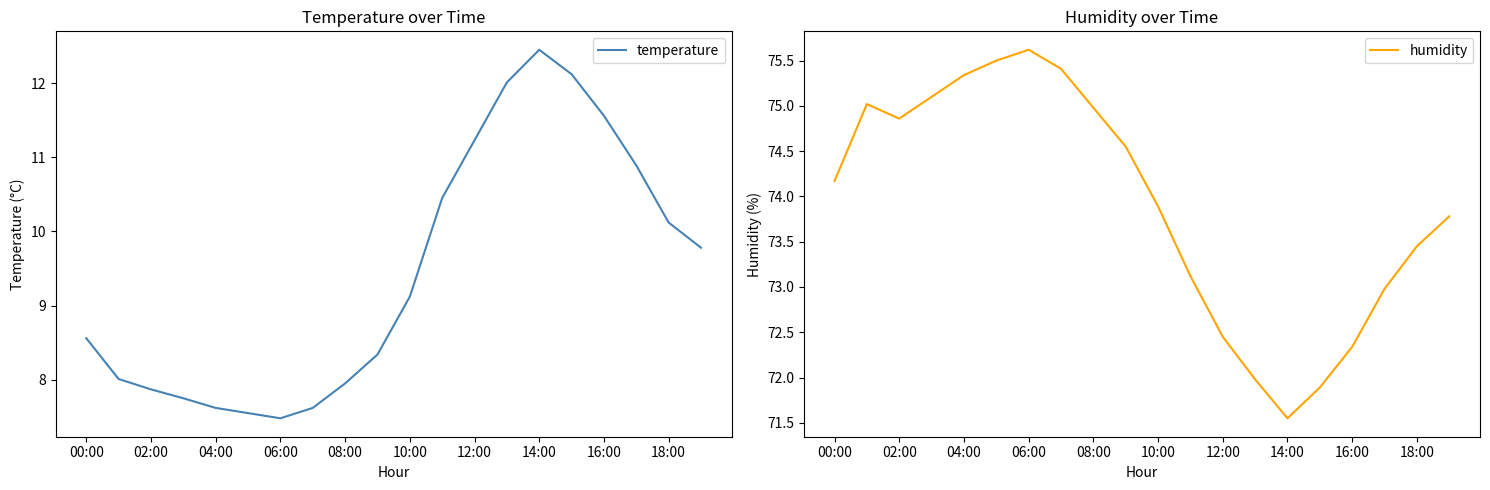

The temperature series shows 2.0 at 06:00. True or false?

False